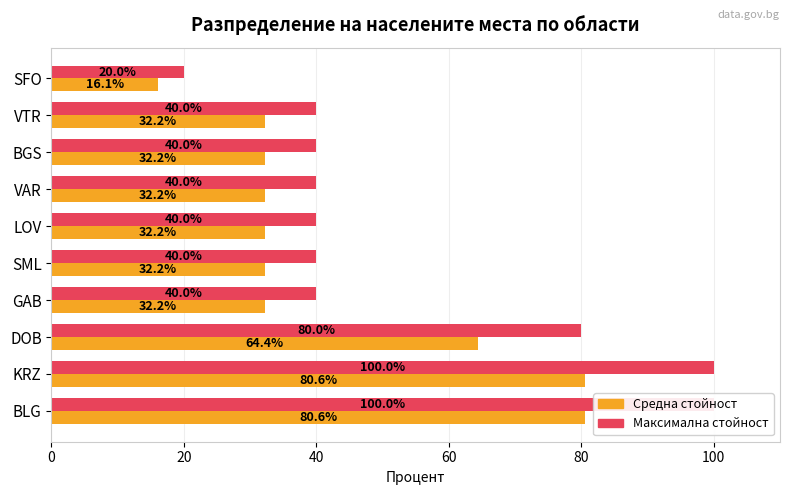

Reading left to right, transcribe all the data shown in this chart.

Брой общини: 100.0	100.0	80.0	40.0	40.0	40.0	40.0	40.0	40.0	20.0
Брой кметства: 80.6	80.6	64.4	32.2	32.2	32.2	32.2	32.2	32.2	16.1